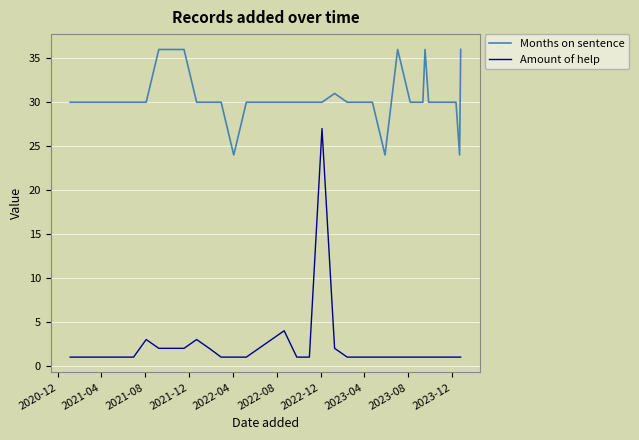

True or false: Amount of help and Months on sentence intersect in this chart.

False